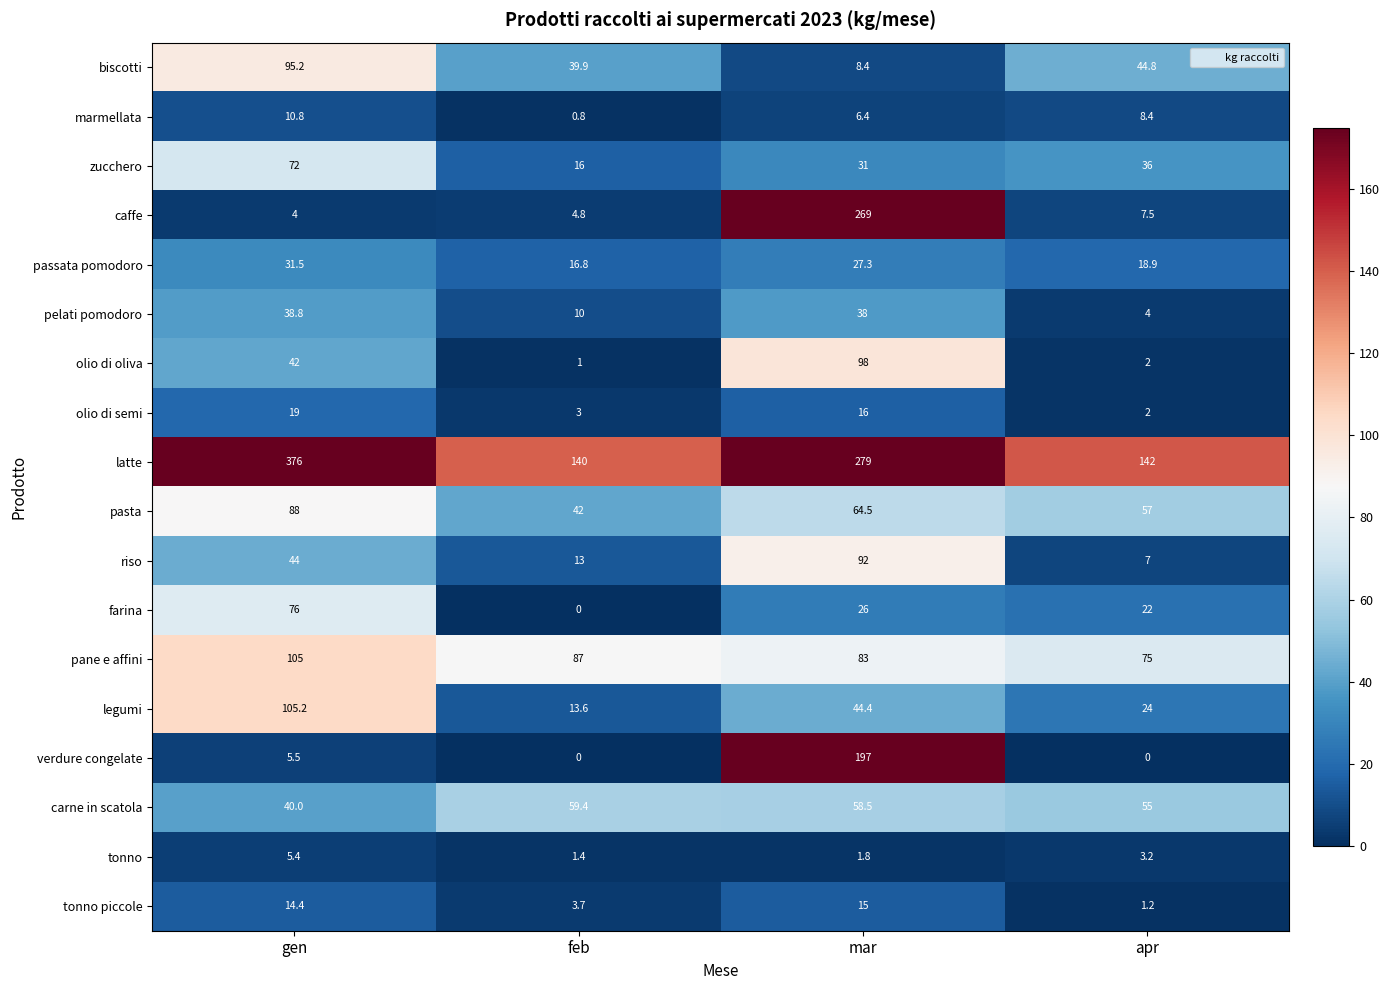

Rank the series by their maximum value, from lowest to highest.

tonno, marmellata, tonno piccole, olio di semi, passata pomodoro, pelati pomodoro, carne in scatola, zucchero, farina, pasta, riso, biscotti, olio di oliva, pane e affini, legumi, verdure congelate, caffe, latte